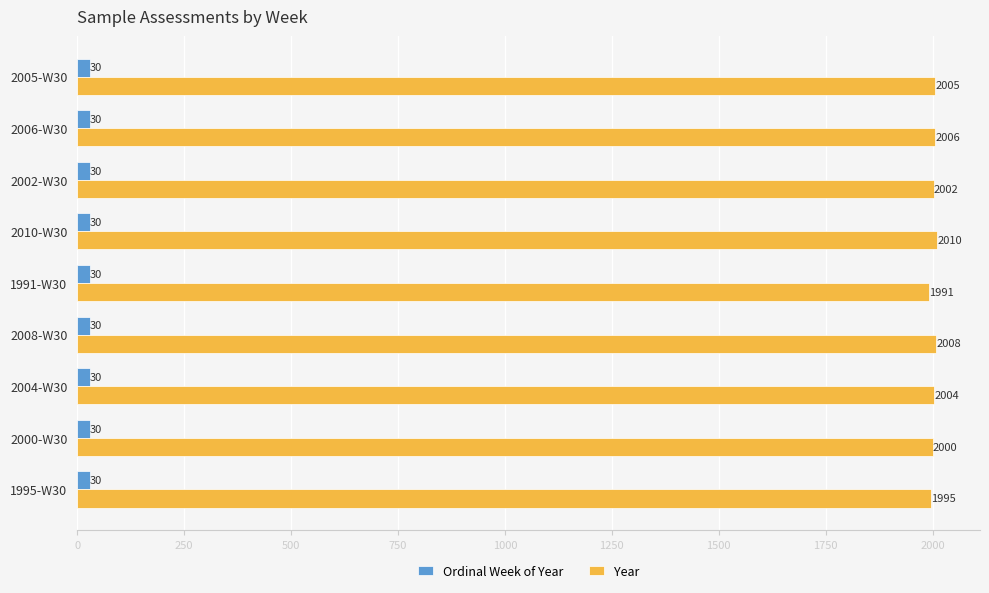

Read the Year value at 1991-W30.

1991